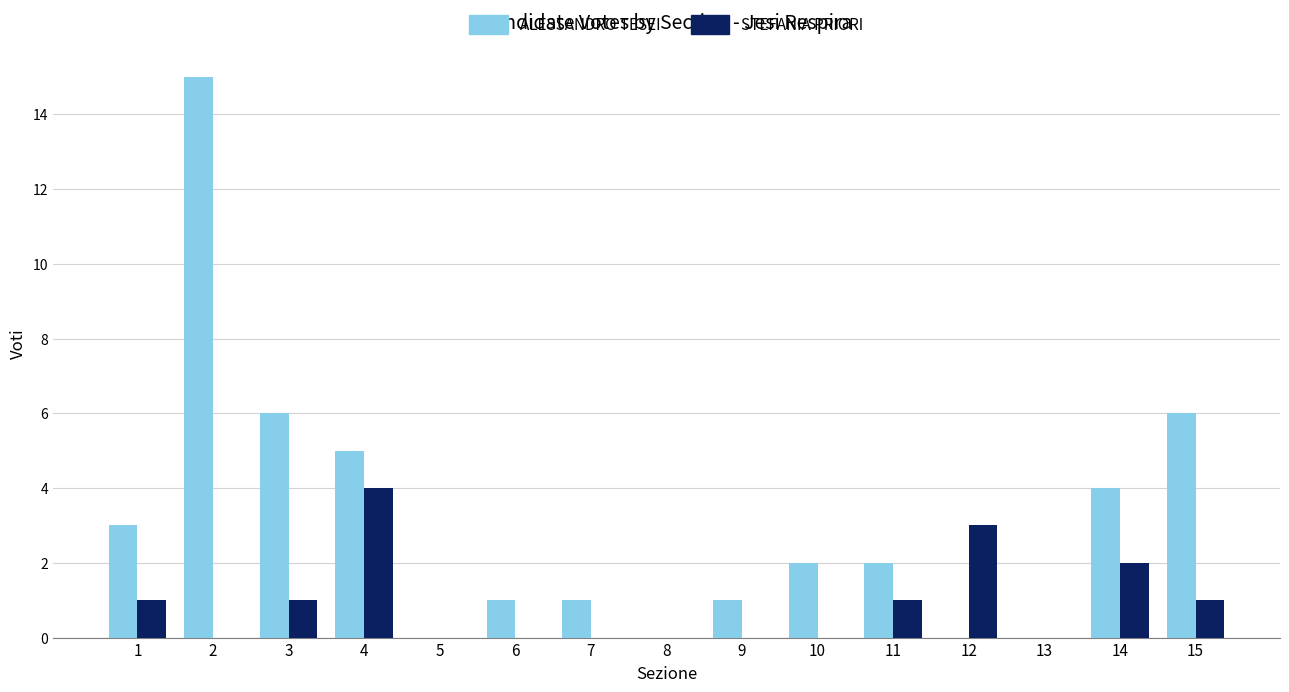

What is the sum of all ALESSANDRO TESEI values?

46